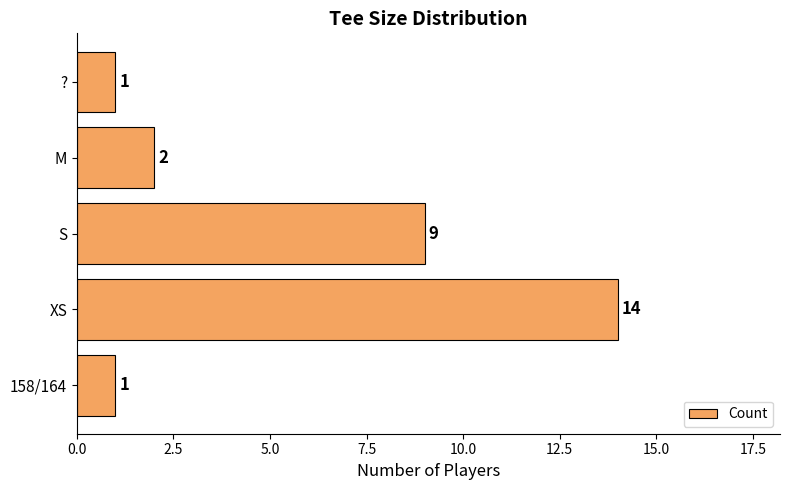

Which has a higher value, XS or S?

XS